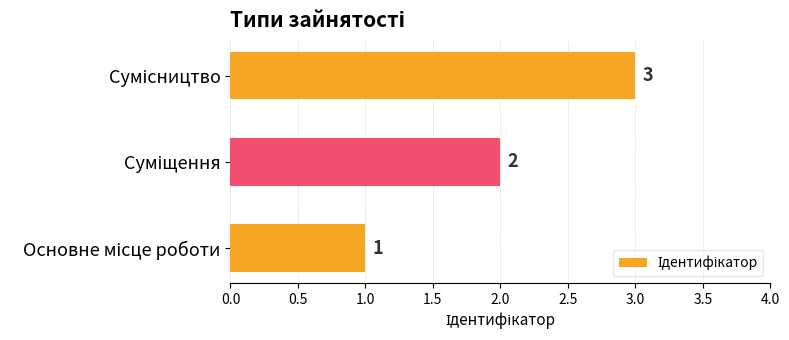

What is the sum of all values?

6